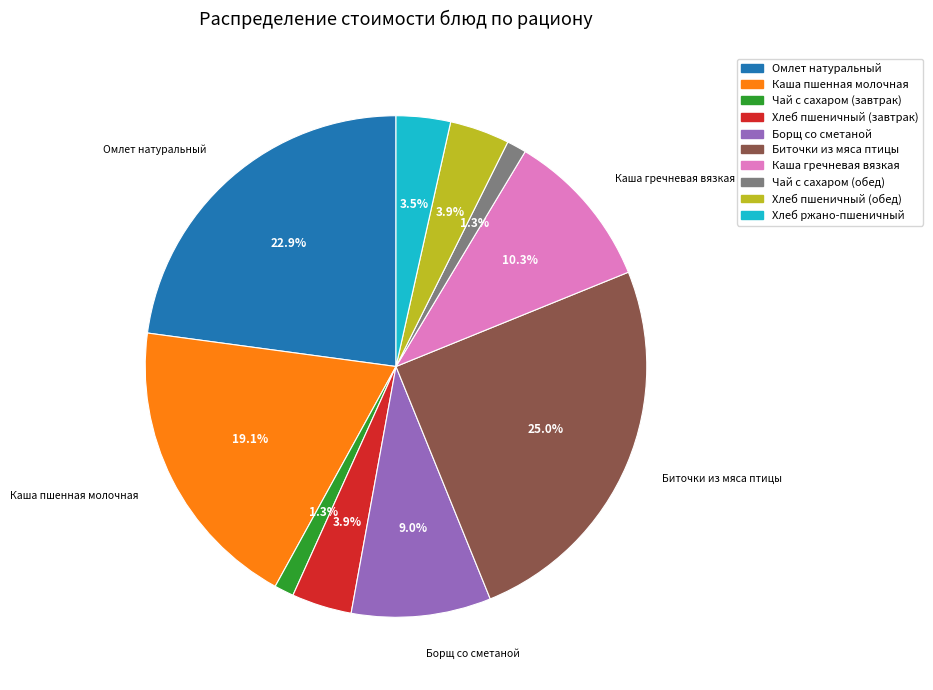

To the nearest percent, what portion does Борщ со сметаной represent?

9%